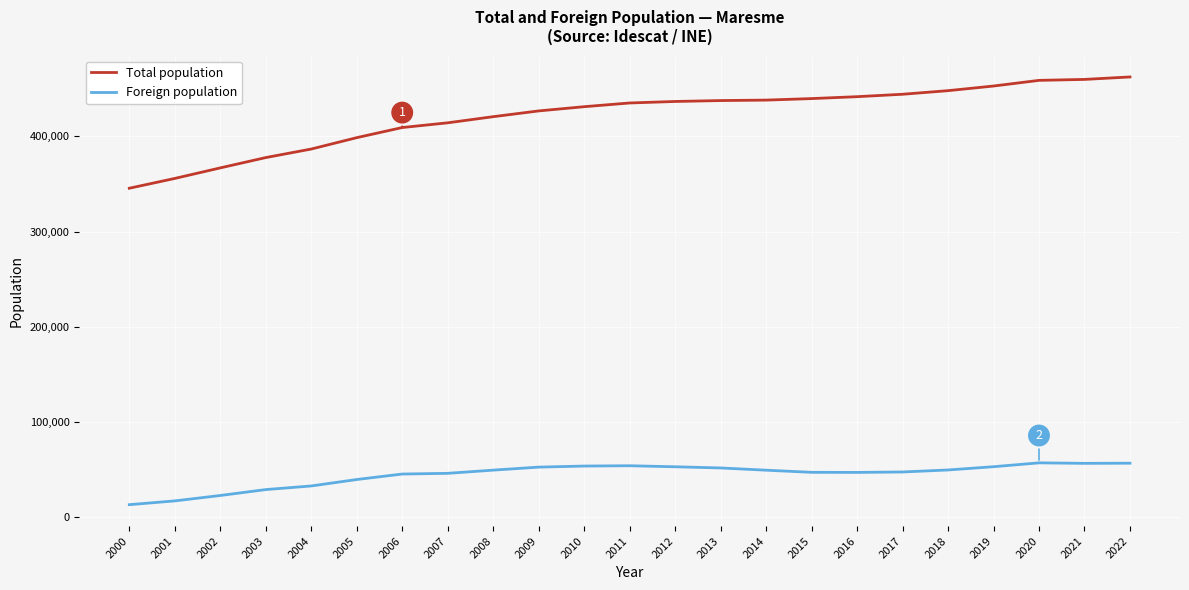

Is the value of Total population at 2014 greater than the value of Foreign population at 2005?

Yes